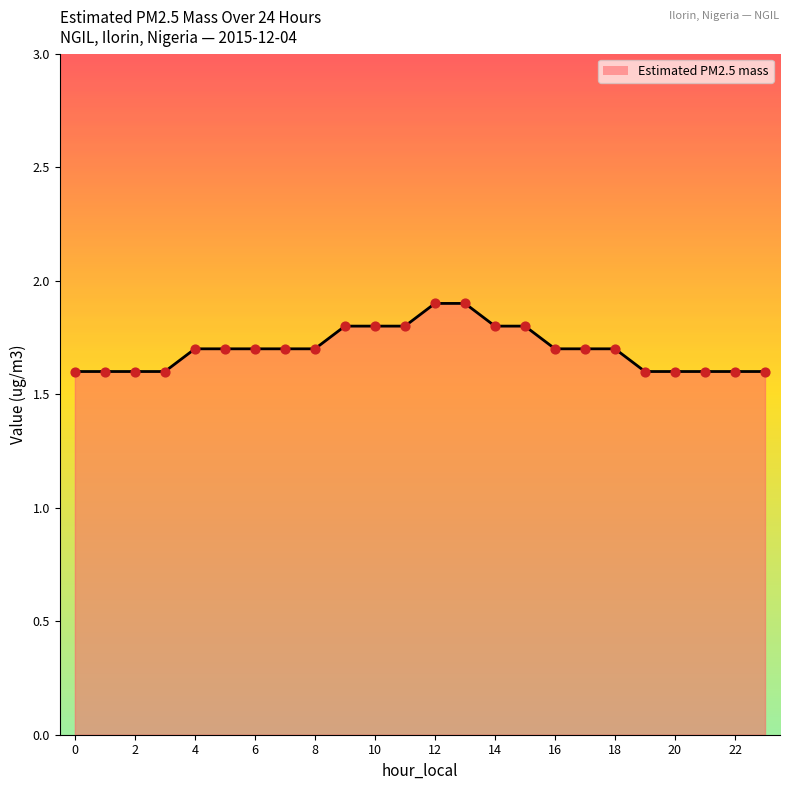

What is the smallest value displayed?

1.6